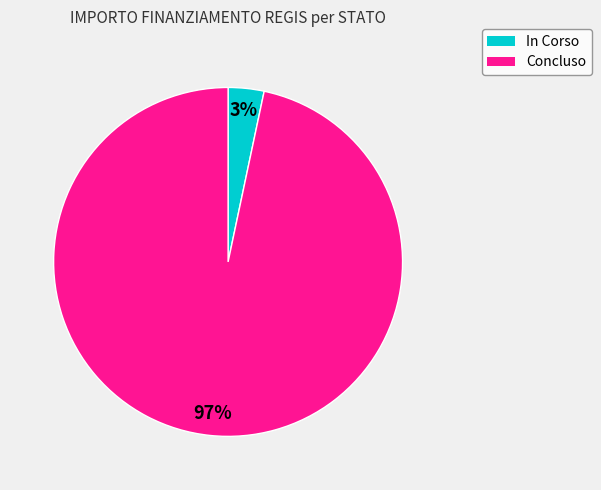

Count the number of slices in the pie.

2